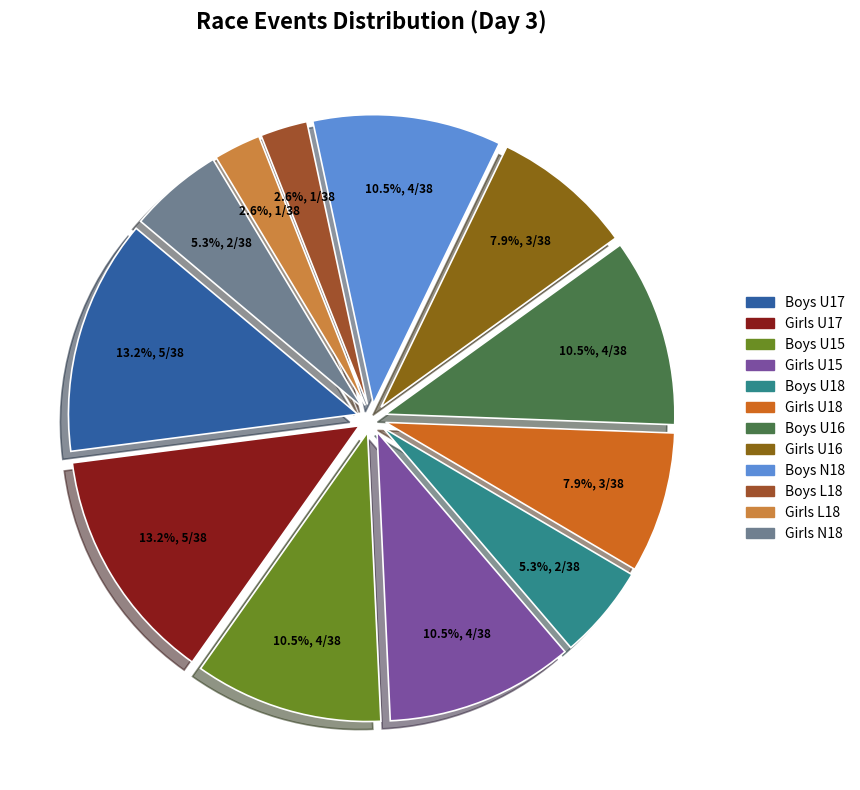

How many slices are in this pie chart?

12